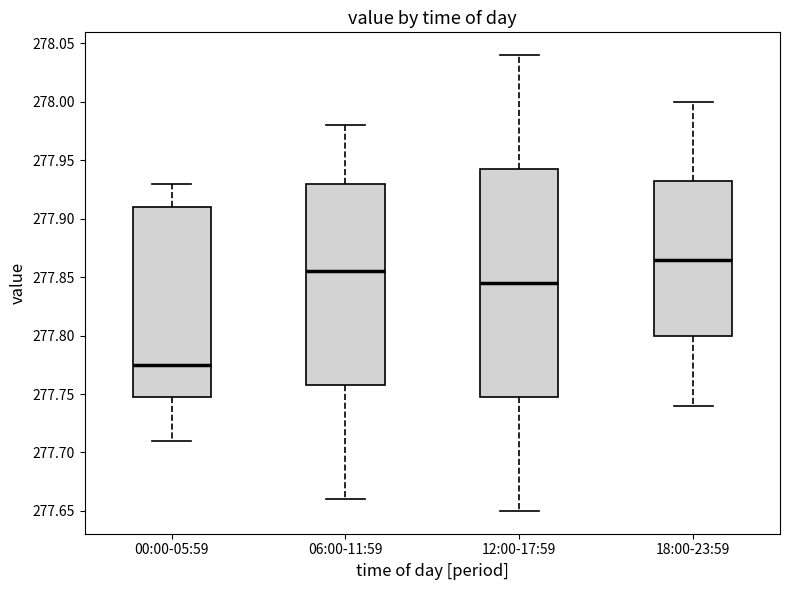

Reading left to right, read every box against the y-axis: the position of its median line, the range the box covers, and the ends of its whiskers. The values are not printed on the chart, so give them approximately, as read against the axis.

00:00-05:59: median 277.775, box 277.750 to 277.910, whiskers 277.710 to 277.930
06:00-11:59: median 277.855, box 277.760 to 277.930, whiskers 277.660 to 277.980
12:00-17:59: median 277.845, box 277.750 to 277.945, whiskers 277.650 to 278.040
18:00-23:59: median 277.865, box 277.800 to 277.935, whiskers 277.740 to 278.000